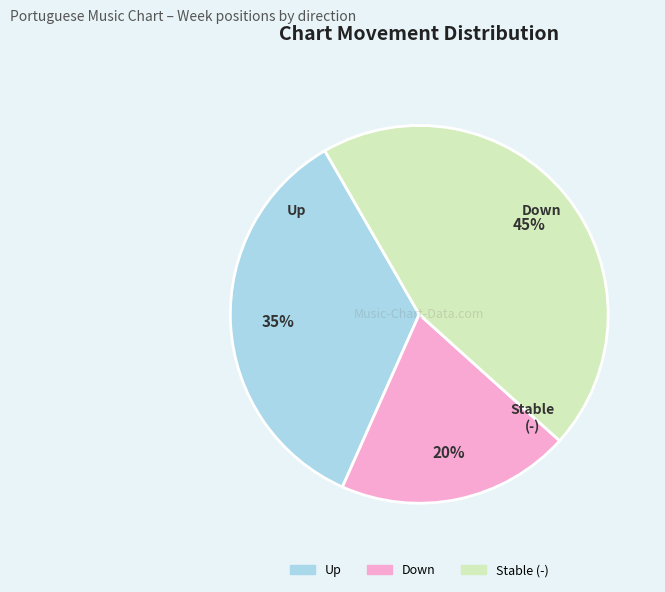

Does any single category account for the majority?

No